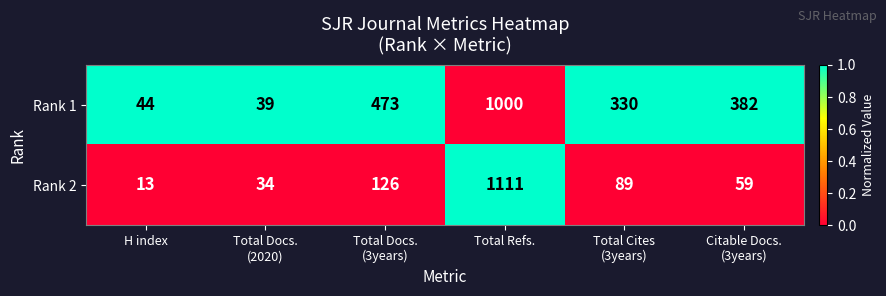

The value of Rank 2 at H index is 13. True or false?

True